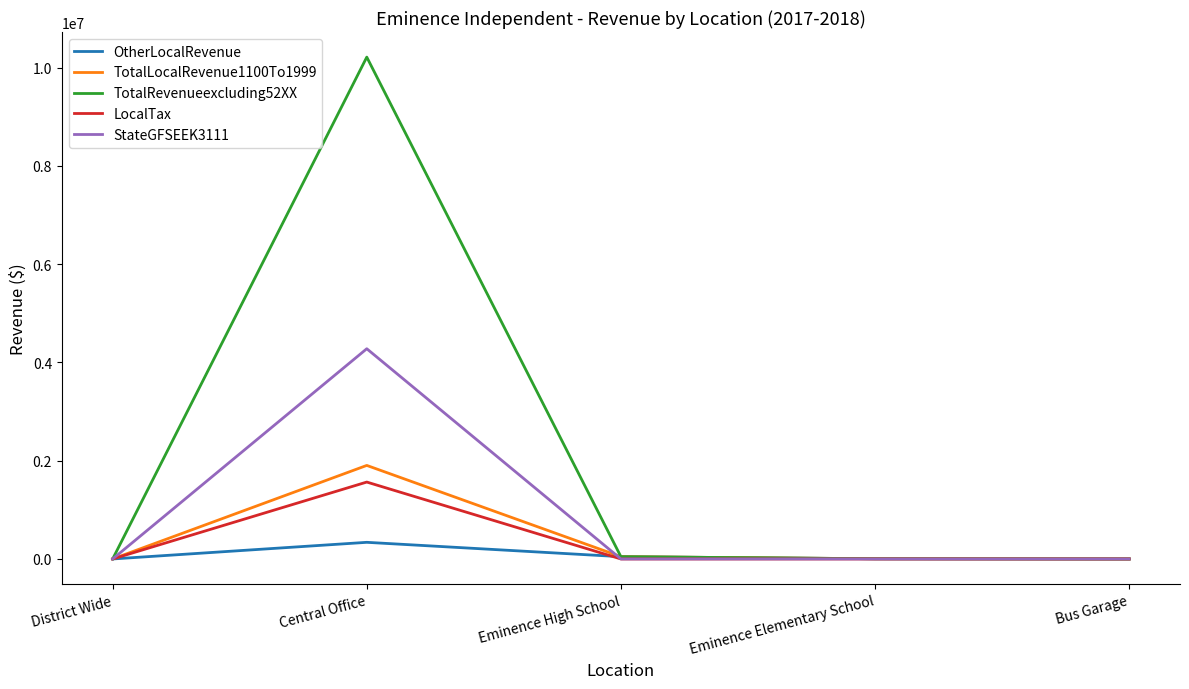

Is it true that TotalRevenueexcluding52XX equals -4219367.6 at Bus Garage?

False